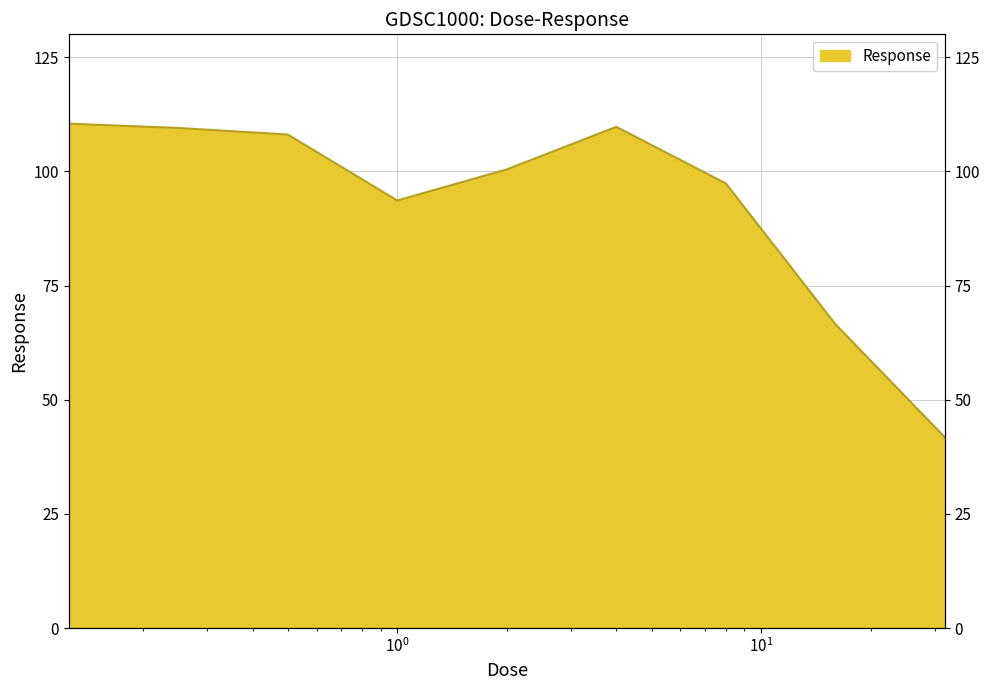

Rank the categories by value from lowest to highest.

32.0, 16.0, 1.0, 8.0, 2.0, 0.5, 0.25, 4.0, 0.125